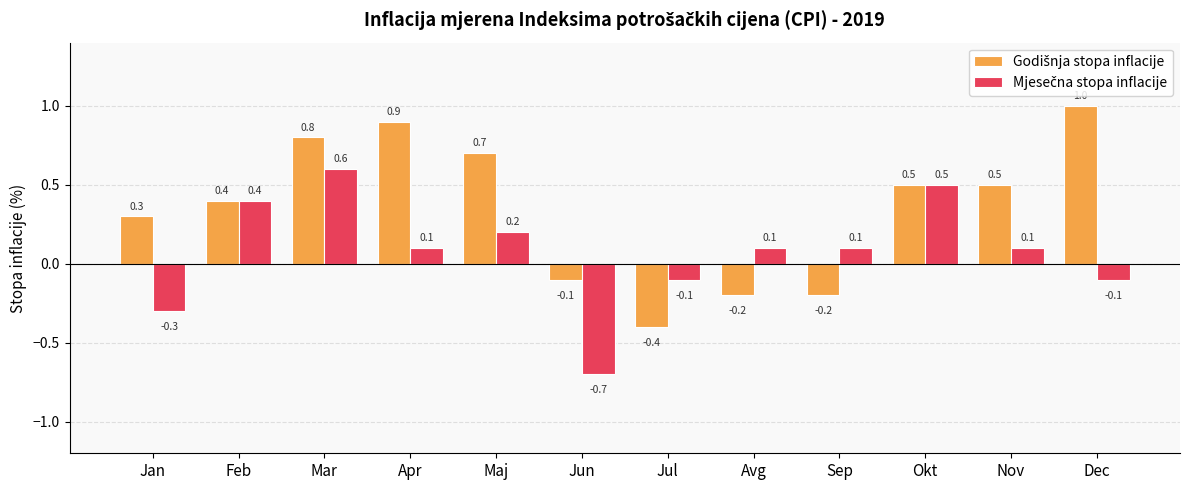

At which category is the sum across all series the highest?

Mar